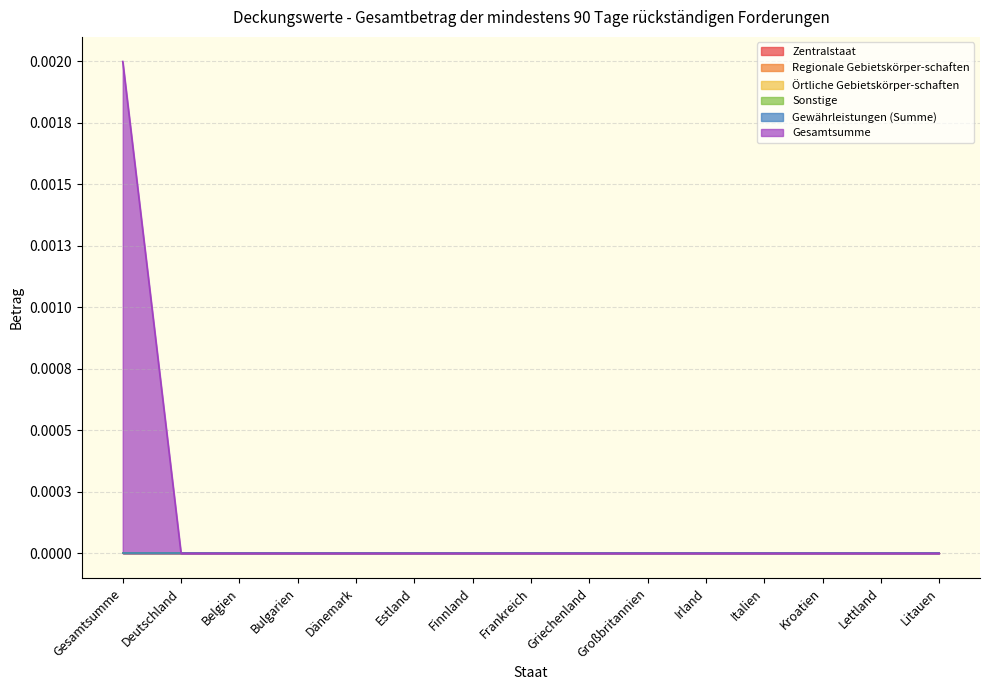

List the series in order of their peak value, highest first.

Gesamtsumme, Zentralstaat, Regionale Gebietskörper-schaften, Örtliche Gebietskörper-schaften, Sonstige, Gewährleistungen (Summe)